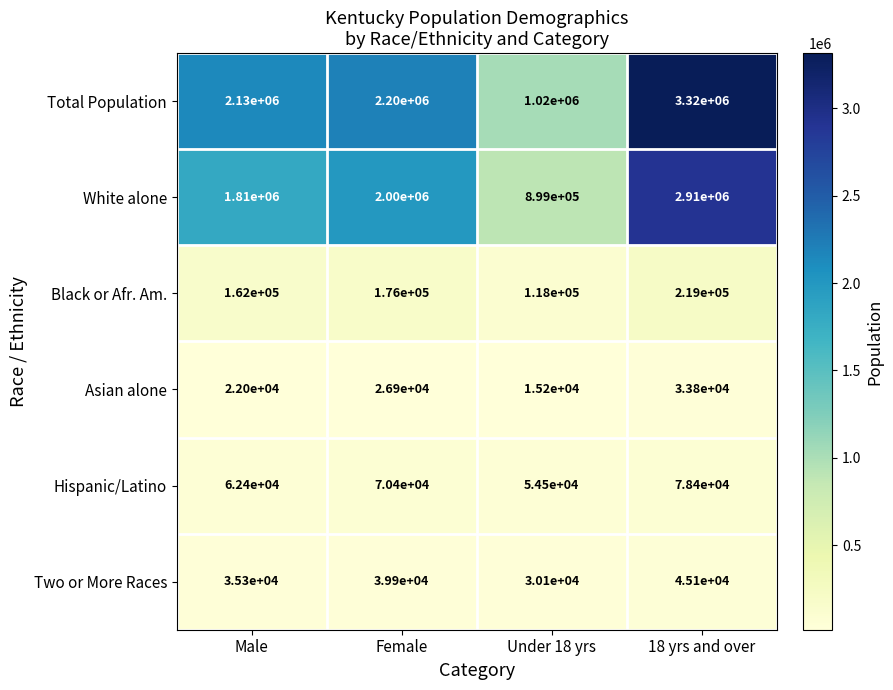

At which category is the sum across all series the highest?

18 yrs and over